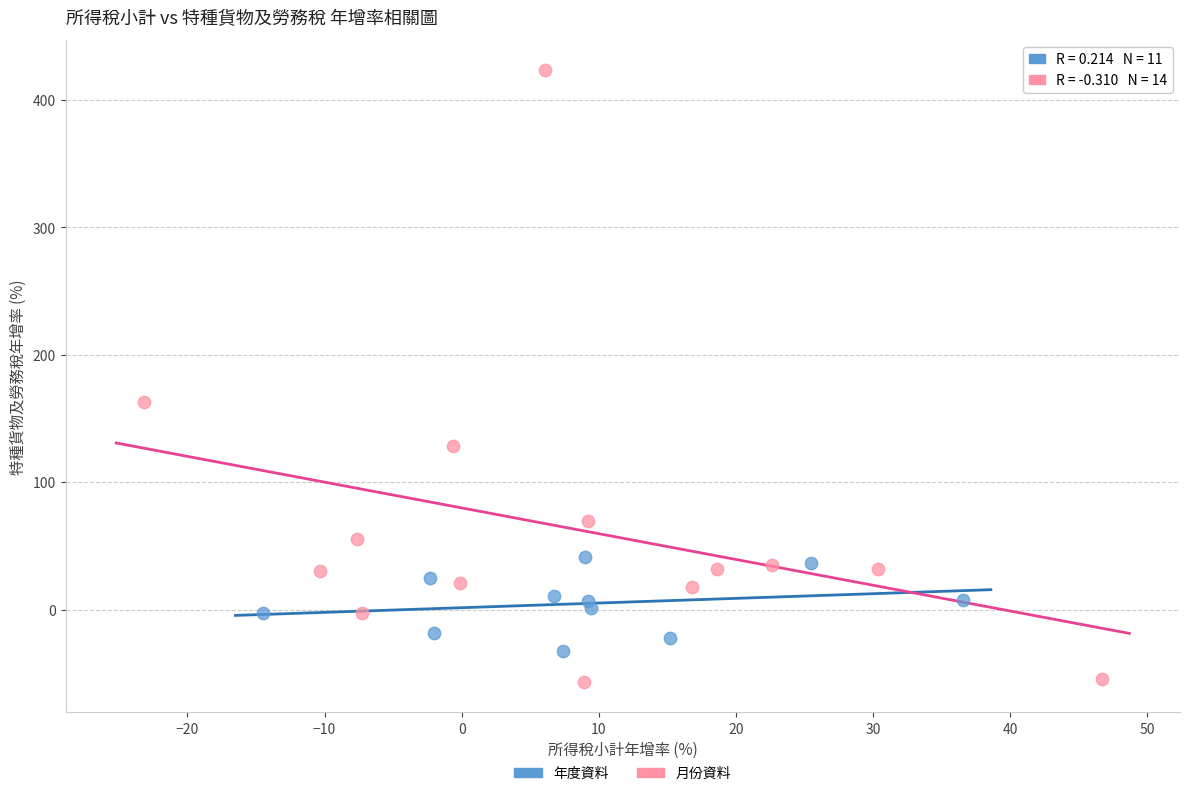

Which series contains the lowest Y value?

月份資料